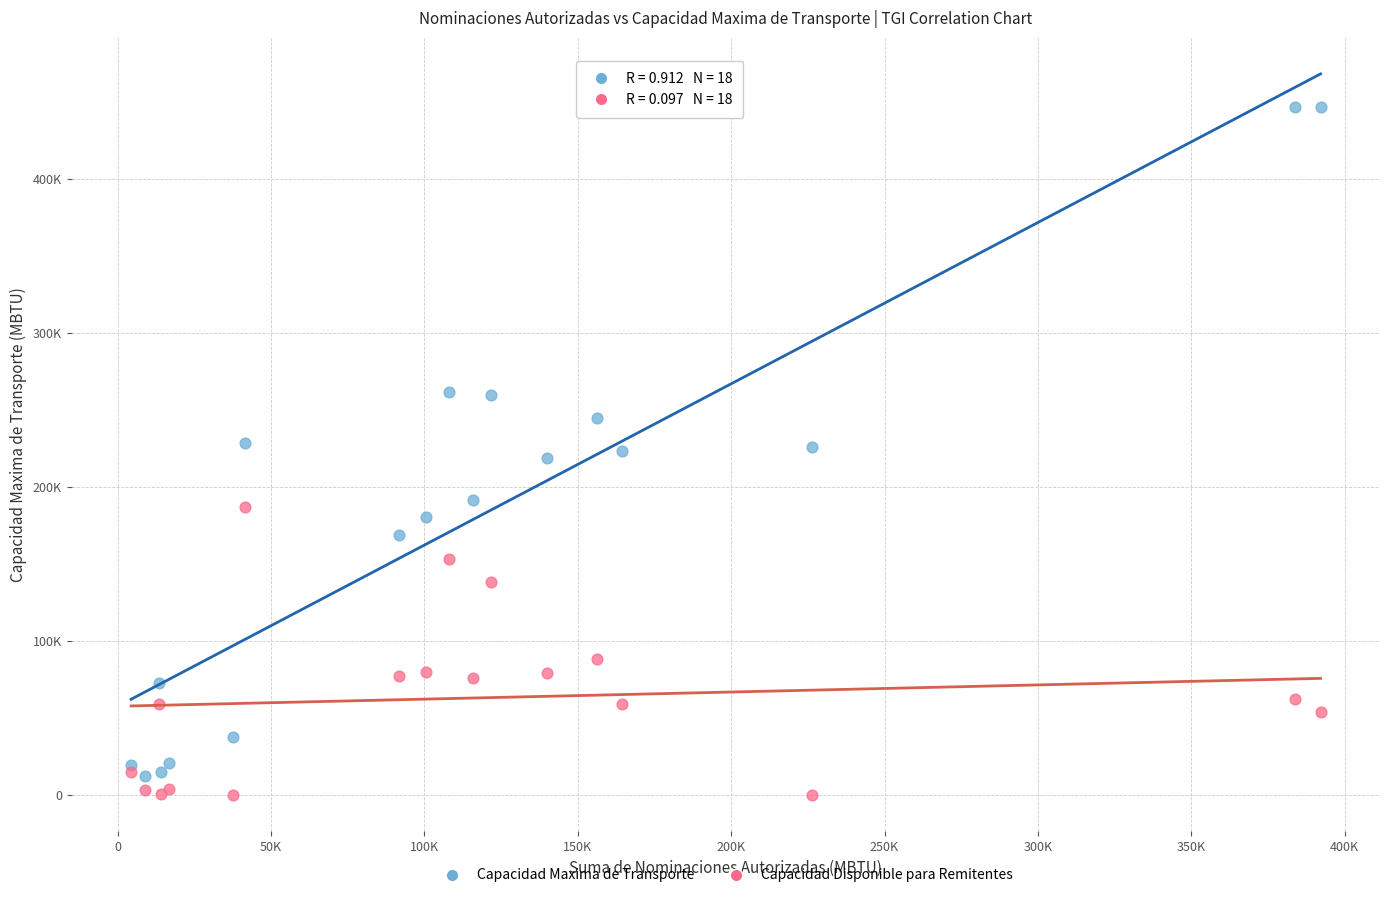

Which series has the largest Y range (max minus min)?

Capacidad Maxima de Transporte